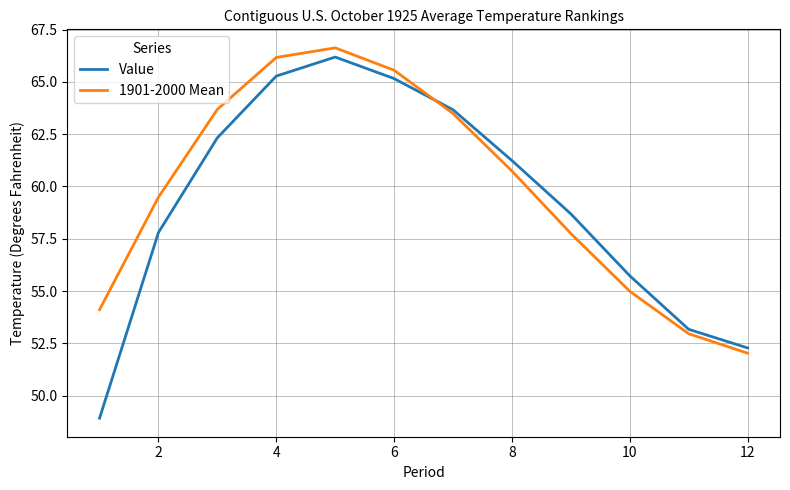

Which series has the largest range (max minus min)?

Value